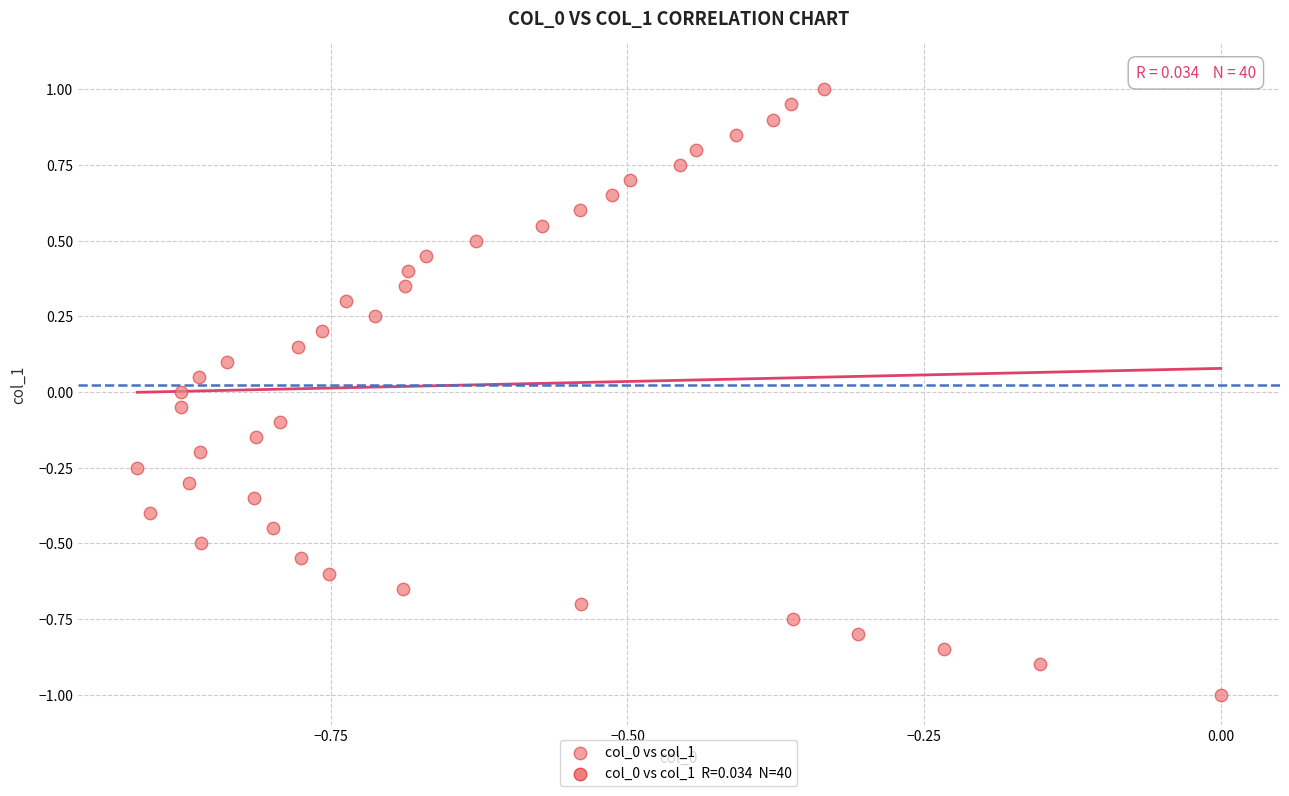

What is the range of Y values (max minus min)?

2.0